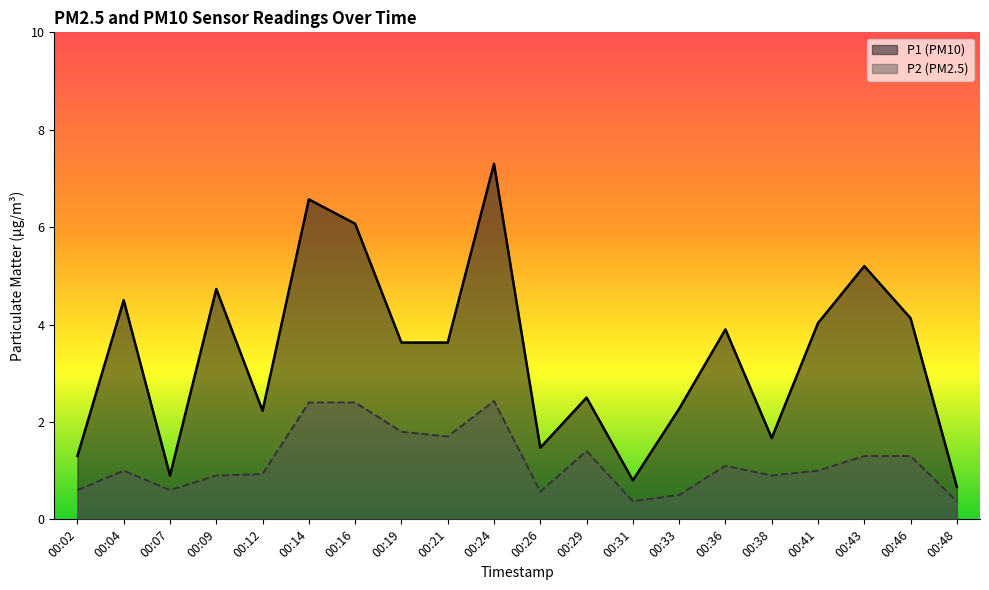

Rank the series at 00:24 from lowest to highest value.

P2 (PM2.5), P1 (PM10)